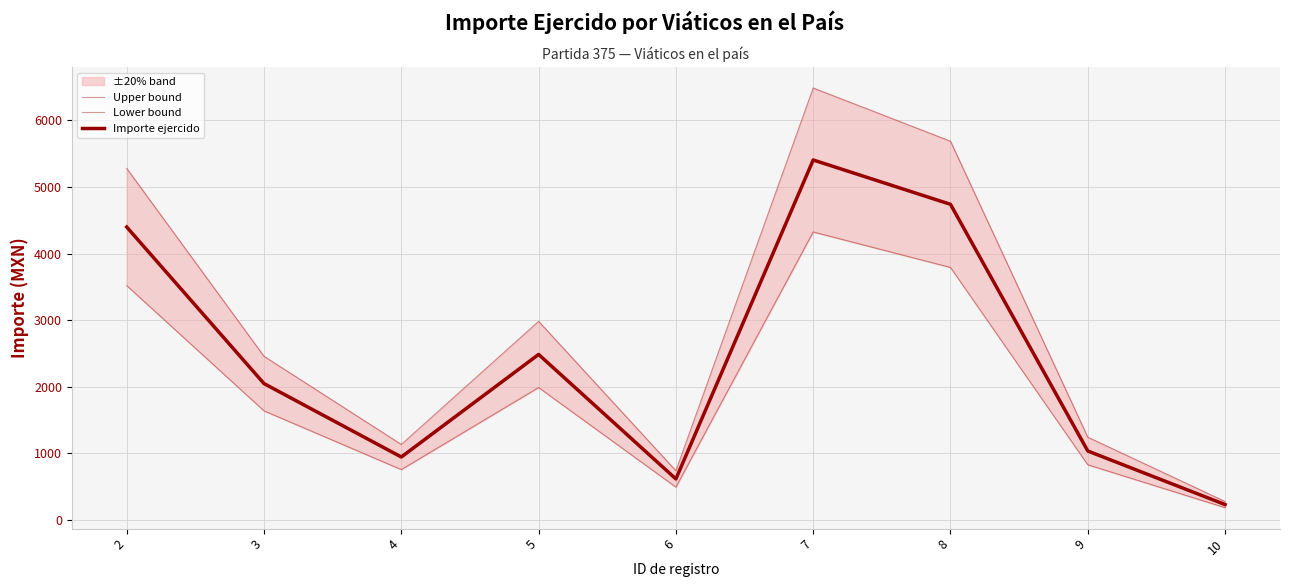

How many interior local valleys does the Importe ejercido series have?

2